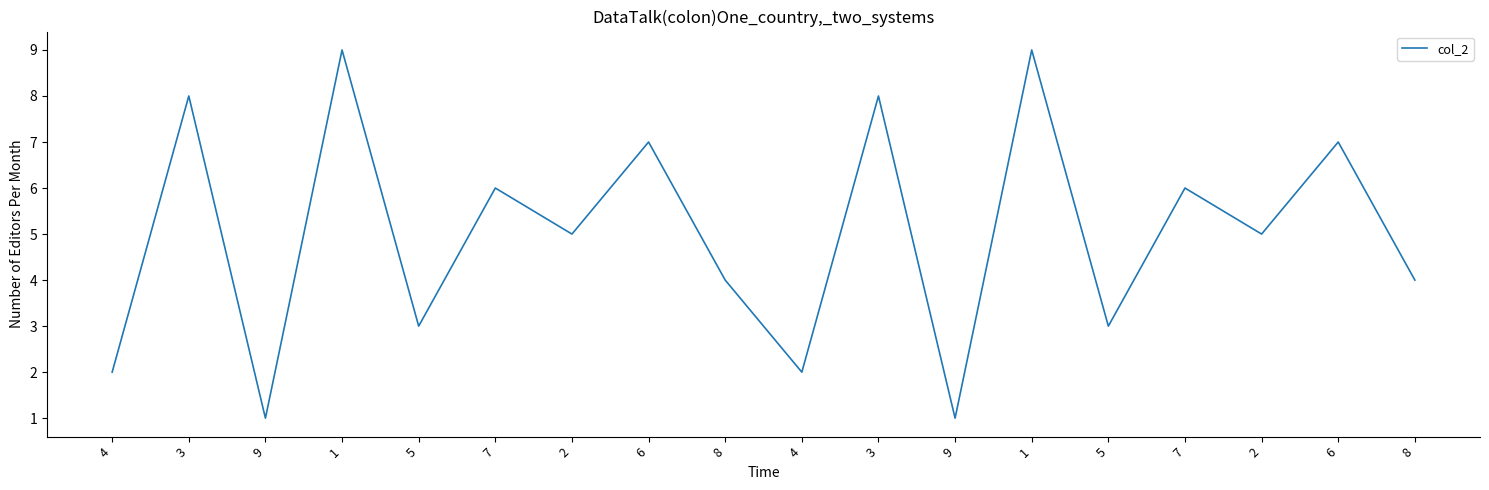

Does the chart have visible grid lines?

No